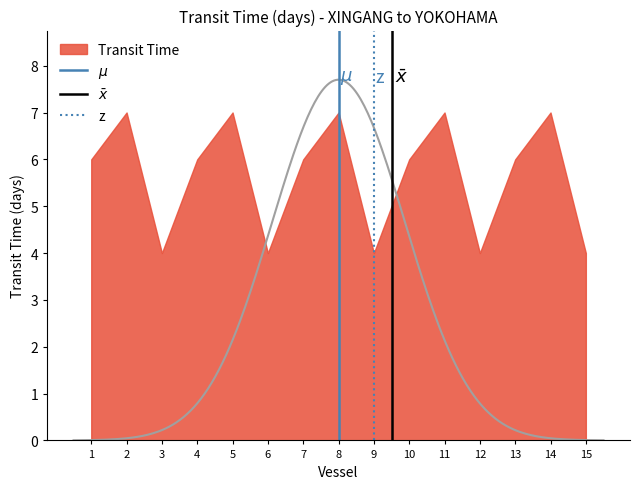

What is the difference between the z values at 1 and 2?

1